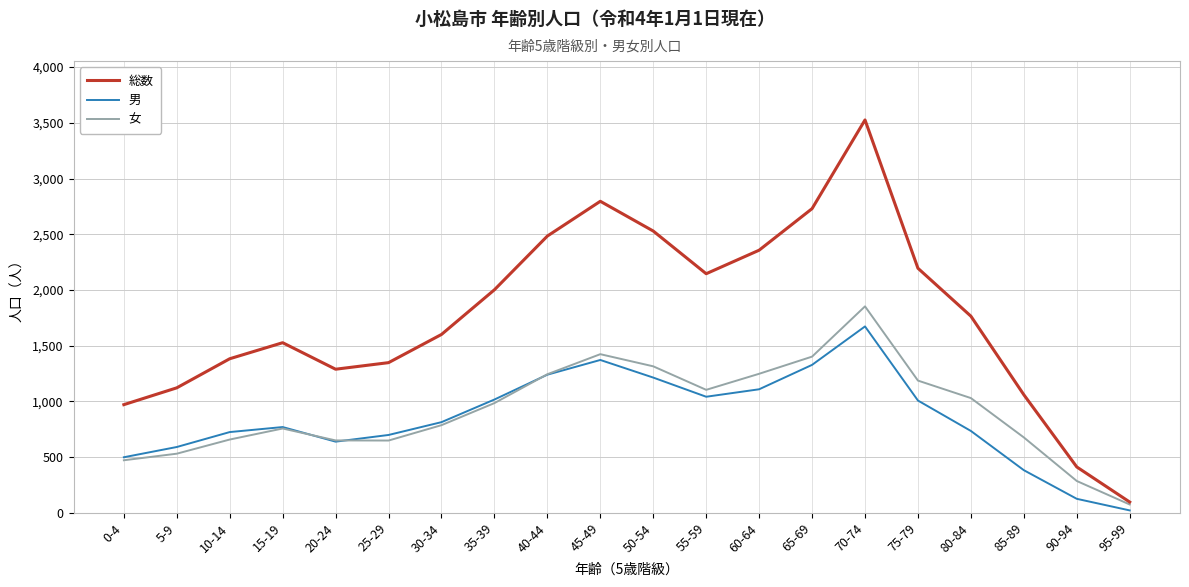

In 総数, how many points are higher than both neighbors (excluding endpoints)?

3